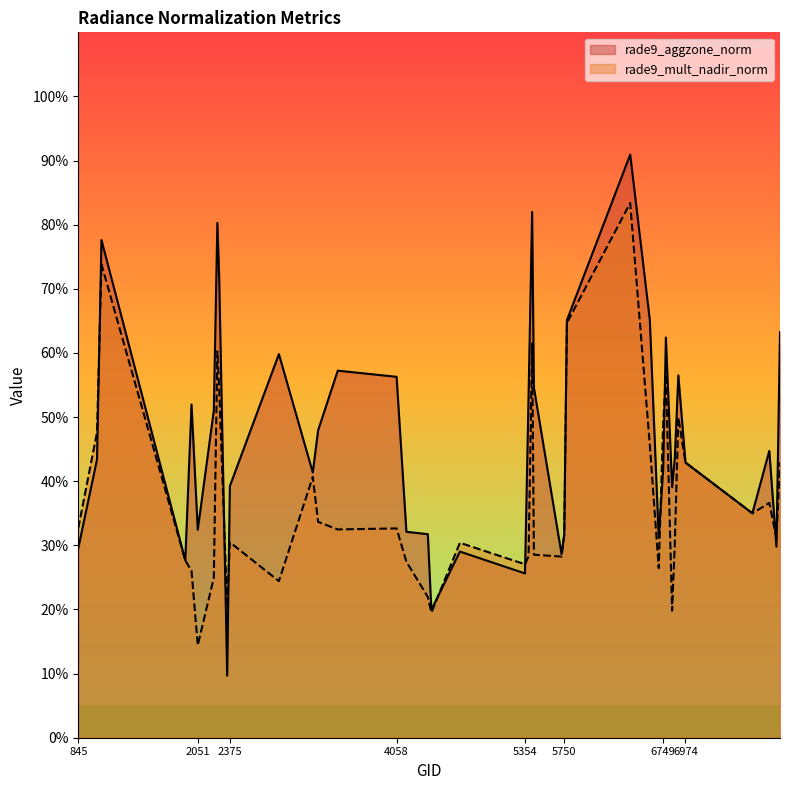

What is the sum of all rade9_aggzone_norm values?

18.8